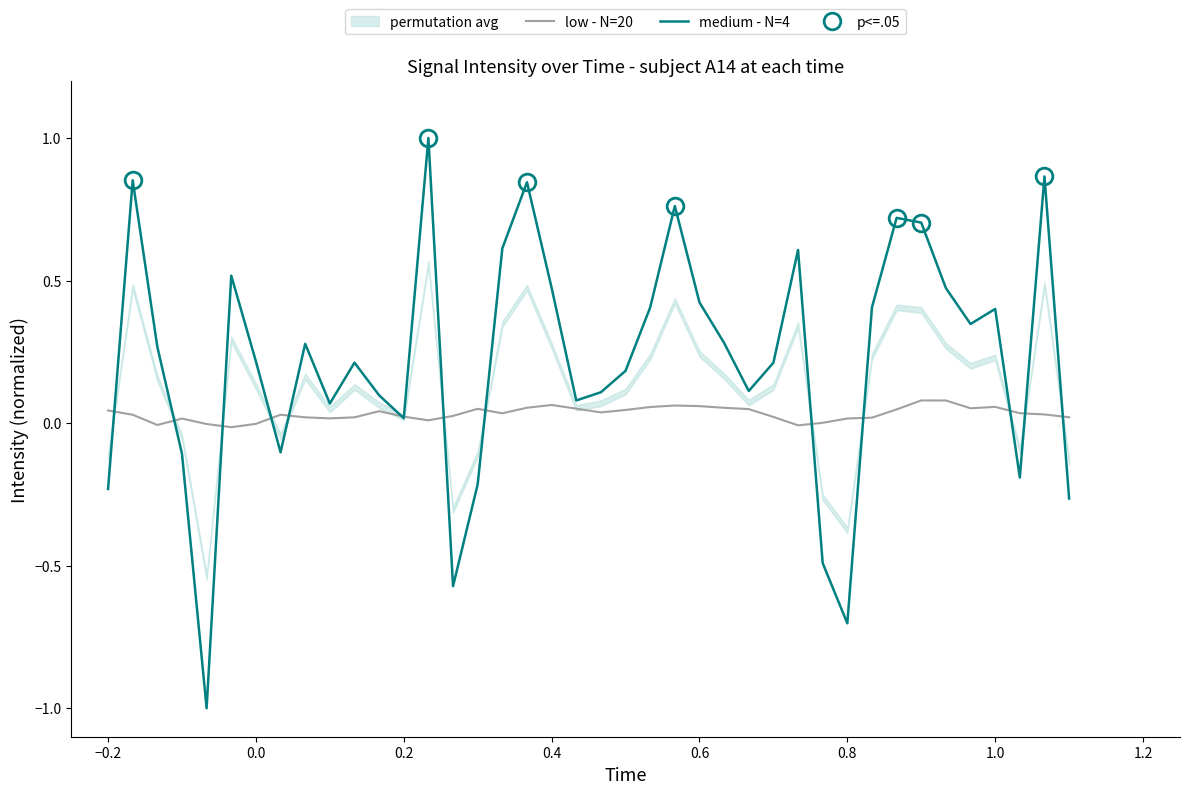

Reading right to left, transcribe all the data shown in this chart.

low - N=20: 0.0	0.0	0.0	0.1	0.1	0.1	0.1	0.0	0.0	0.0	0.0	-0.0	0.0	0.0	0.1	0.1	0.1	0.1	0.0	0.0	0.1	0.1	0.1	0.0	0.1	0.0	0.0	0.0	0.0	0.0	0.0	0.0	0.0	-0.0	-0.0	-0.0	0.0	-0.0	0.0	0.0
medium - N=4: -0.3	0.9	-0.2	0.4	0.3	0.5	0.7	0.7	0.4	-0.7	-0.5	0.6	0.2	0.1	0.3	0.4	0.8	0.4	0.2	0.1	0.1	0.5	0.8	0.6	-0.2	-0.6	1.0	0.0	0.1	0.2	0.1	0.3	-0.1	0.2	0.5	-1.0	-0.1	0.3	0.9	-0.2